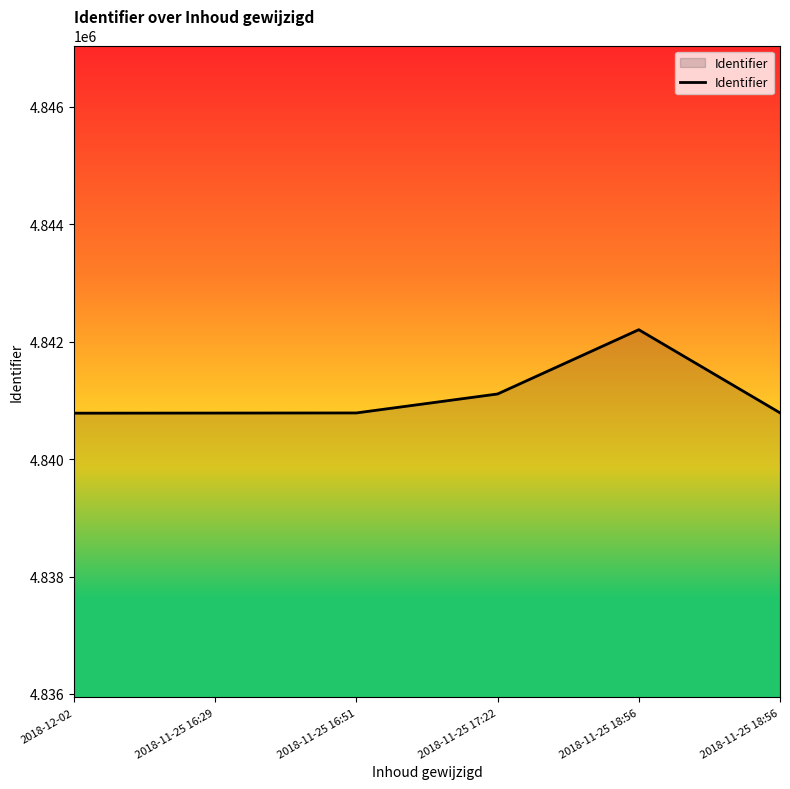

List the labels in order of value, largest first.

2018-11-25 18:56, 2018-11-25 17:22, 2018-11-25 18:56, 2018-11-25 16:51, 2018-11-25 16:29, 2018-12-02